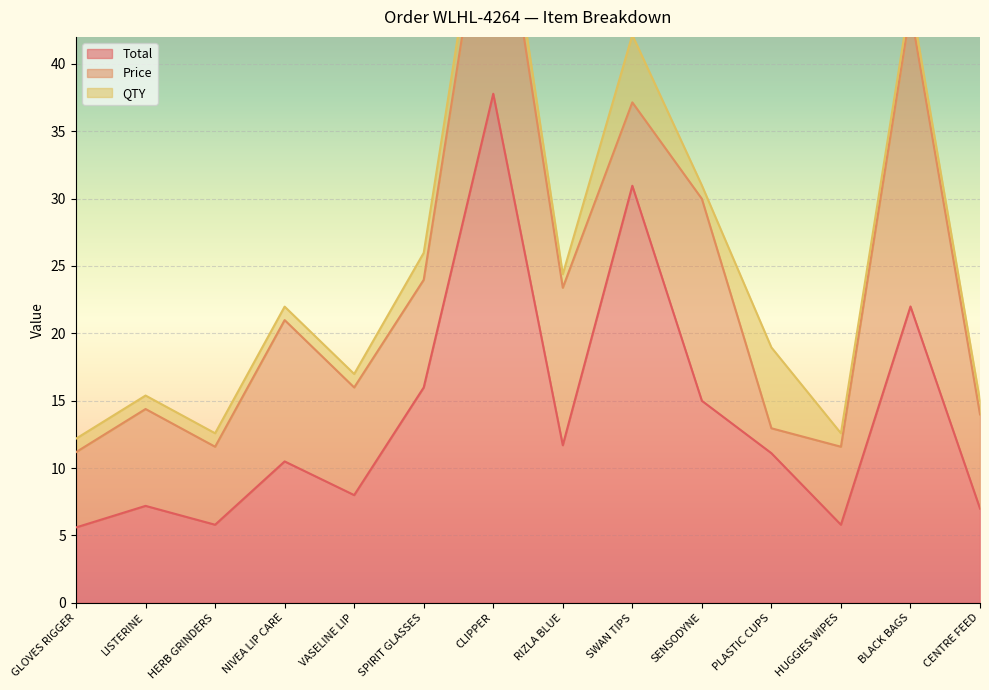

The Total series shows 25.1 at SPIRIT GLASSES. True or false?

False